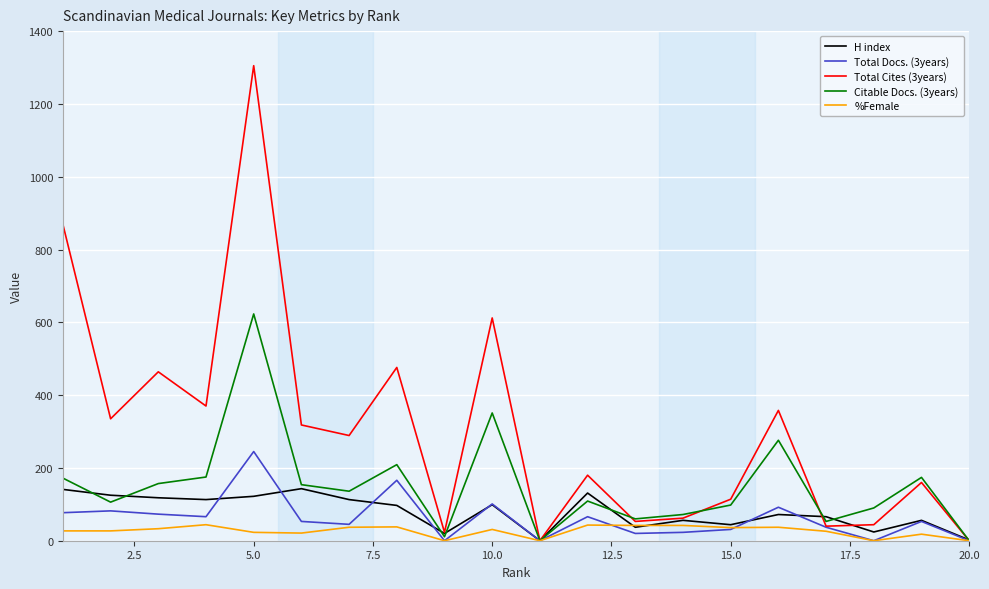

Which series has the widest spread of values?

Total Cites (3years)